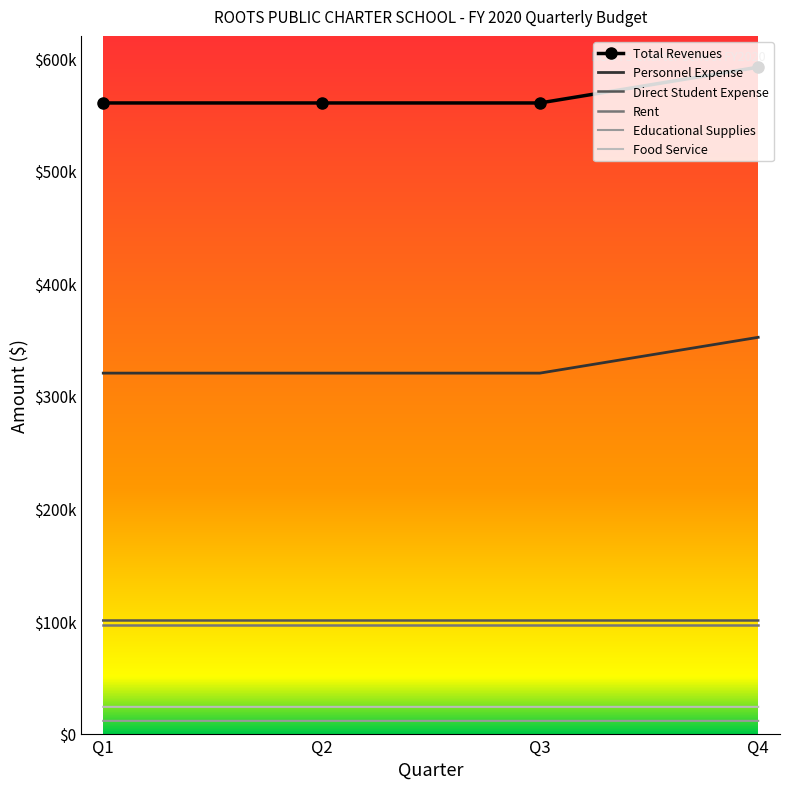

Reading left to right, list all the values displayed in this chart.

Total Revenues: Q1=560397	Q2=560397	Q3=560397	Q4=592203
Personnel Expense: Q1=320316	Q2=320316	Q3=320316	Q4=352135
Direct Student Expense: Q1=100506	Q2=100506	Q3=100506	Q4=100492
Rent: Q1=96834	Q2=96834	Q3=96834	Q4=96834
Educational Supplies: Q1=11301	Q2=11301	Q3=11301	Q4=11297
Food Service: Q1=23751	Q2=23751	Q3=23751	Q4=23747